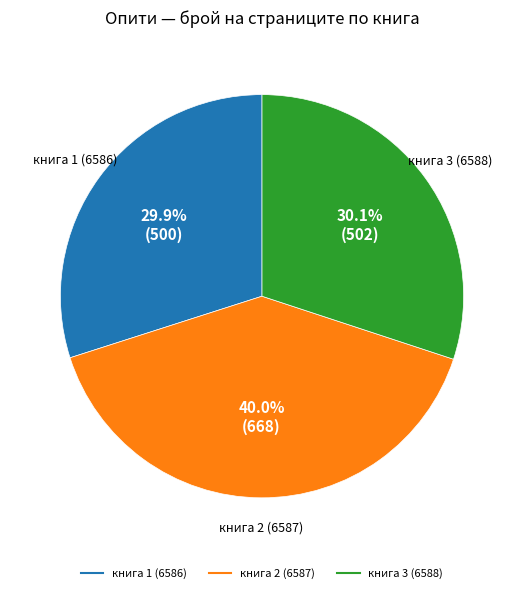

Is there any slice that represents more than half of the pie?

No